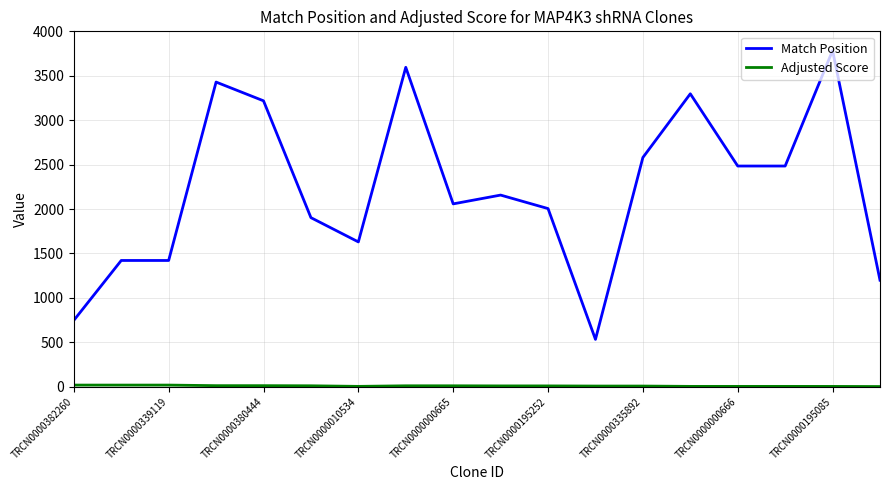

What is the lowest value of the Match Position series?

533.0